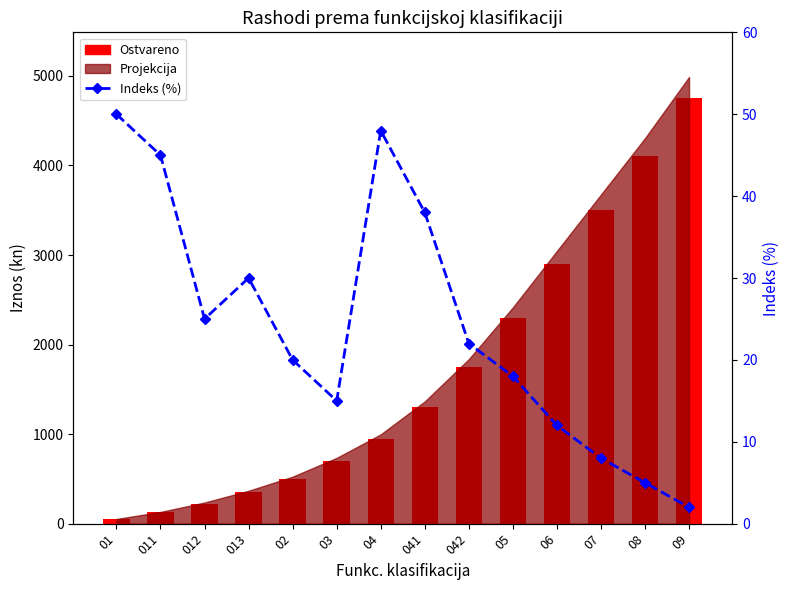

What is the approximate value of Ostvareno at 012?

225